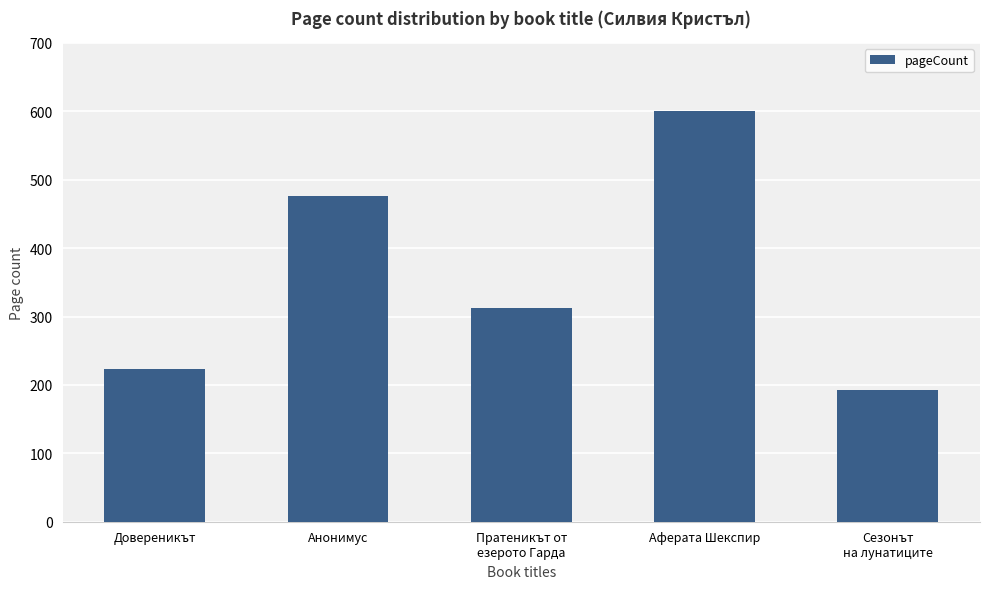

At which category does the chart reach its minimum across all series?

Сезонът
на лунатиците